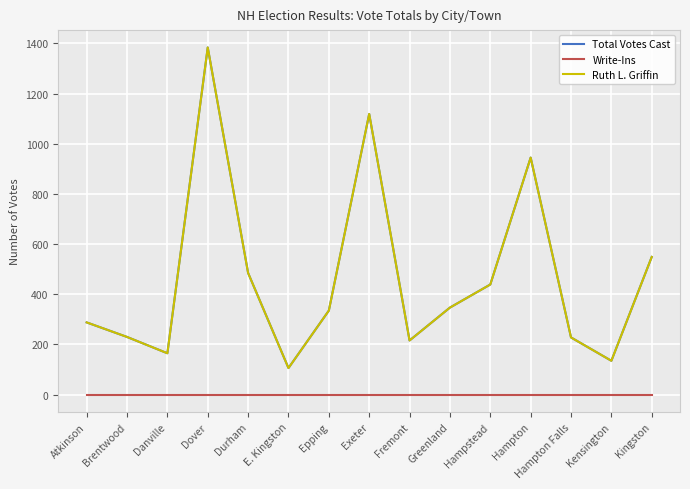

What is the lowest value of the Total Votes Cast series?

106